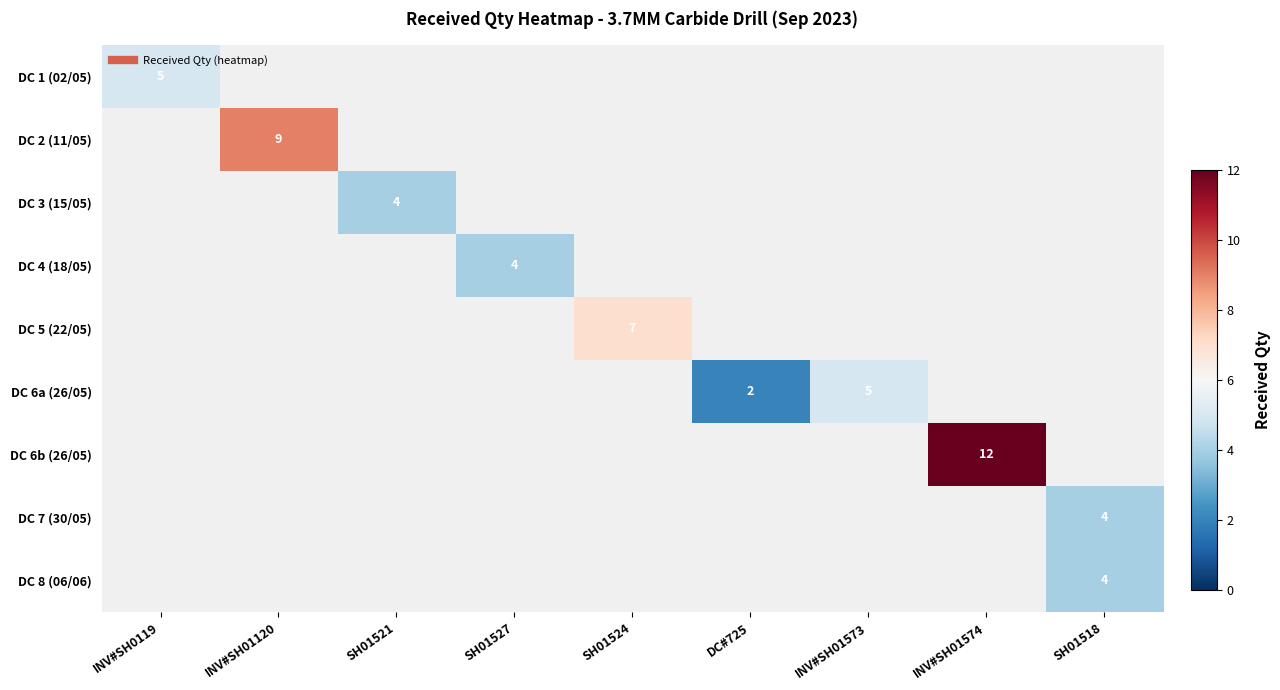

How many values in DC 4 (18/05) are above zero?

1